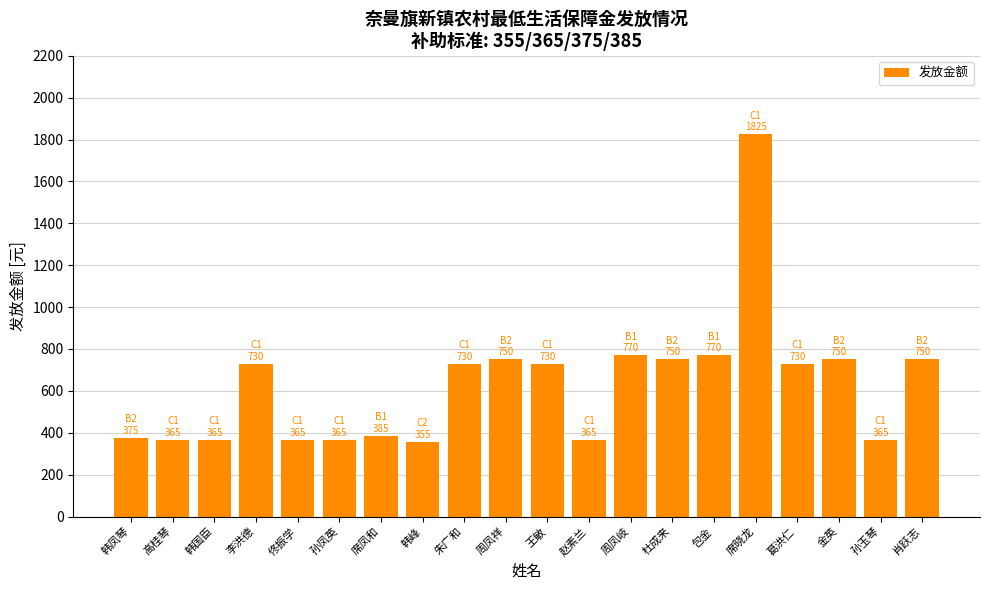

What is the change in value from 周凤岐 to 葛洪仁?

-40